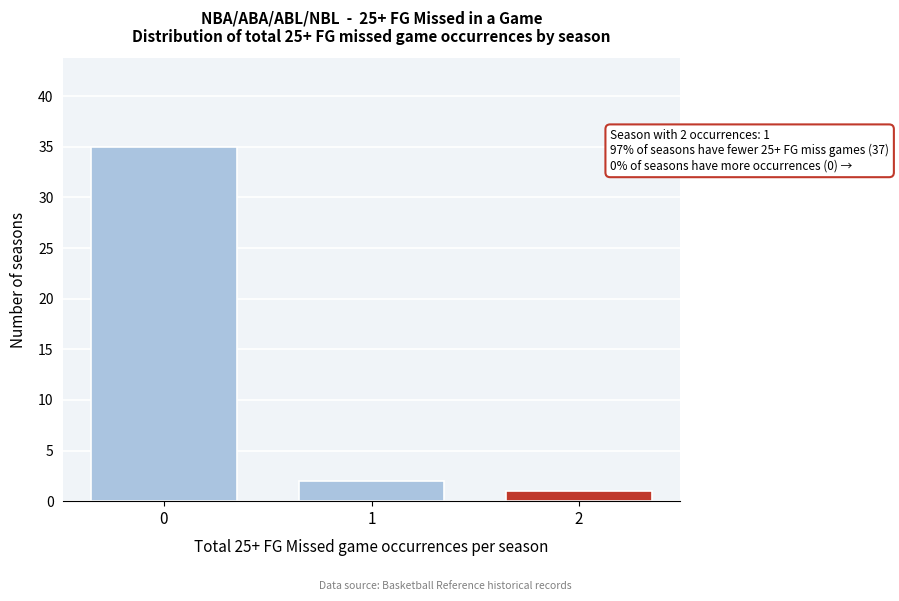

Reading left to right, what are all the values shown in this chart?

0=35	1=2	2=1